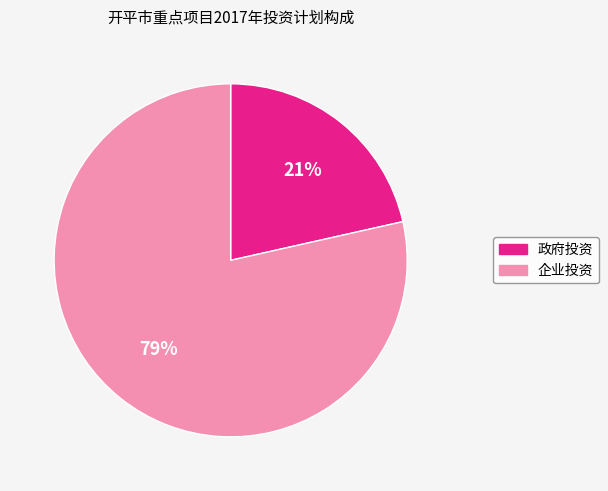

To the nearest percent, what is the average slice percentage?

50%